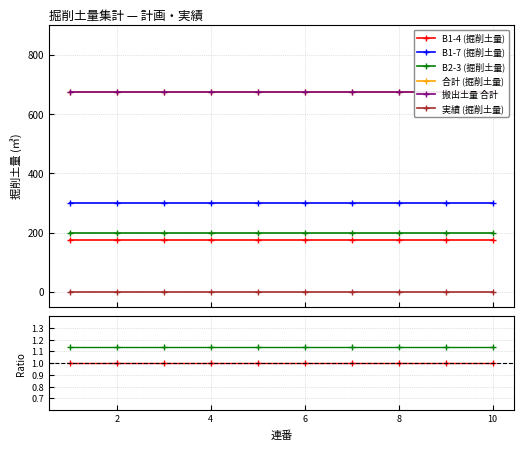

True or false: 搬出土量 合計 and 実績 (掘削土量) intersect in this chart.

False